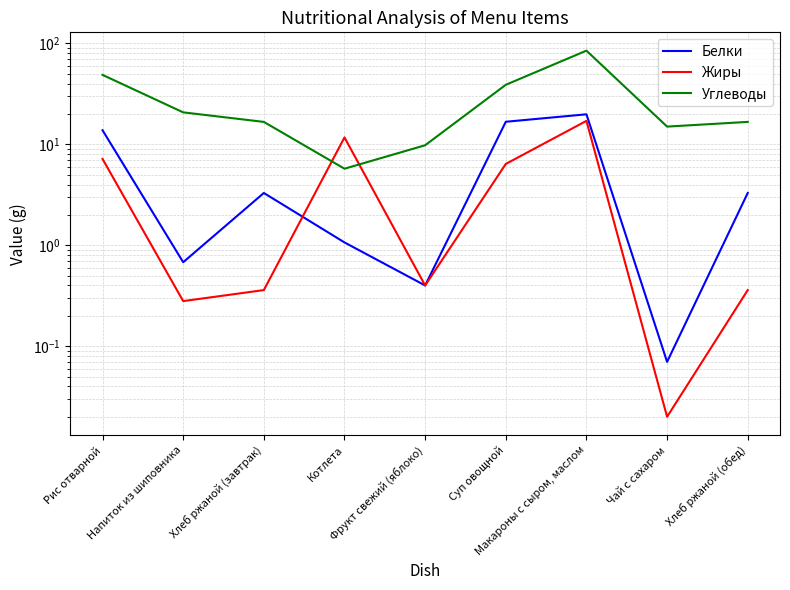

Is the value of Белки at Напиток из шиповника greater than the value of Углеводы at Хлеб ржаной (завтрак)?

No